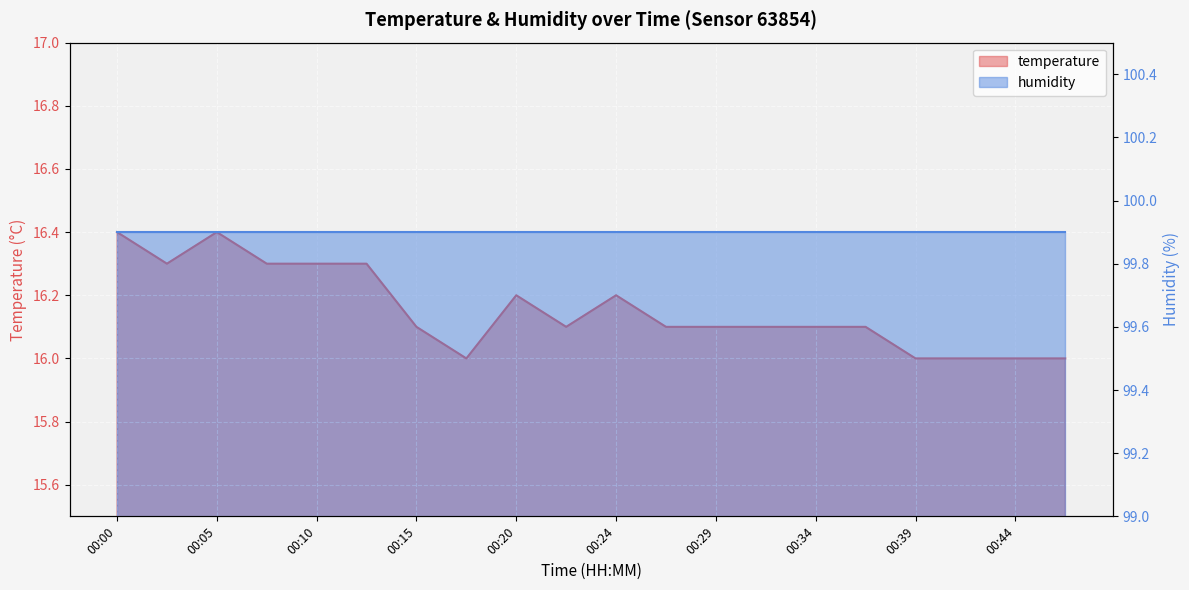

Does the chart display data point markers on the line(s)?

No